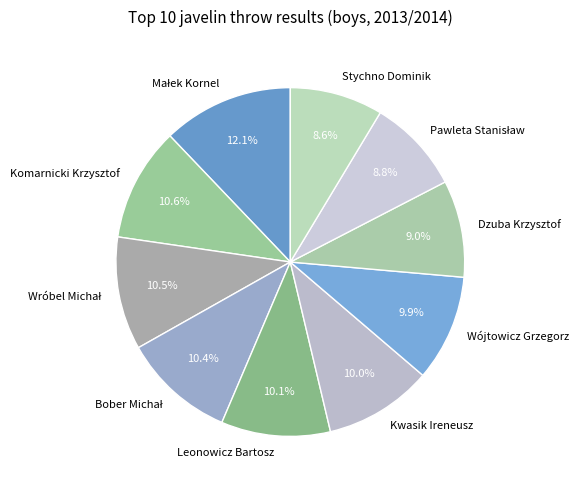

Does any single category account for the majority?

No